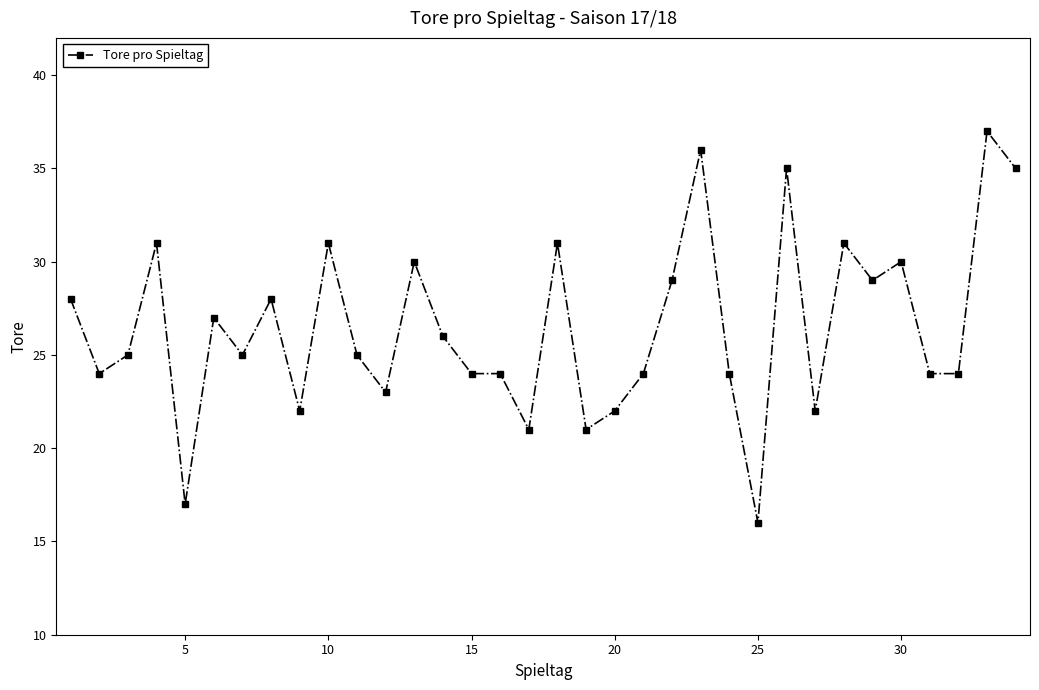

What is the value of the 18th point from the left?

31